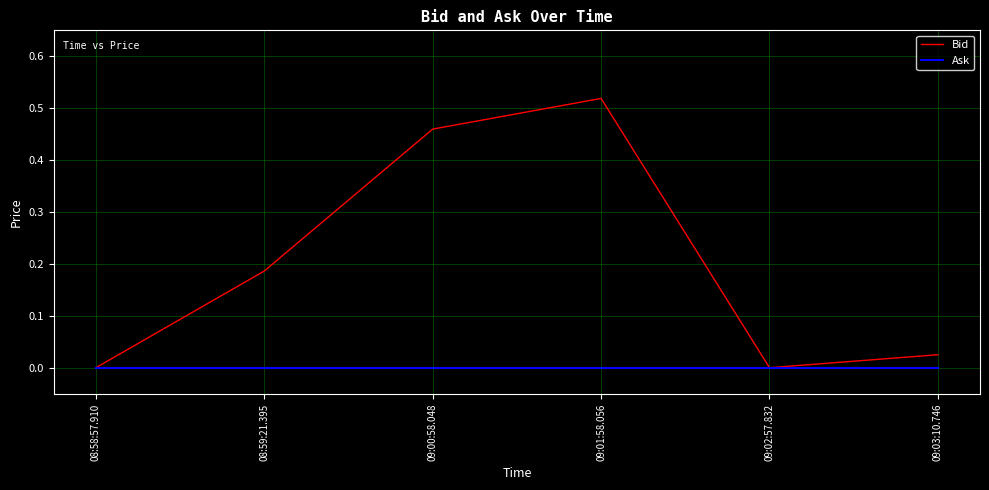

Which label corresponds to the largest value in the chart?

09:01:58.056